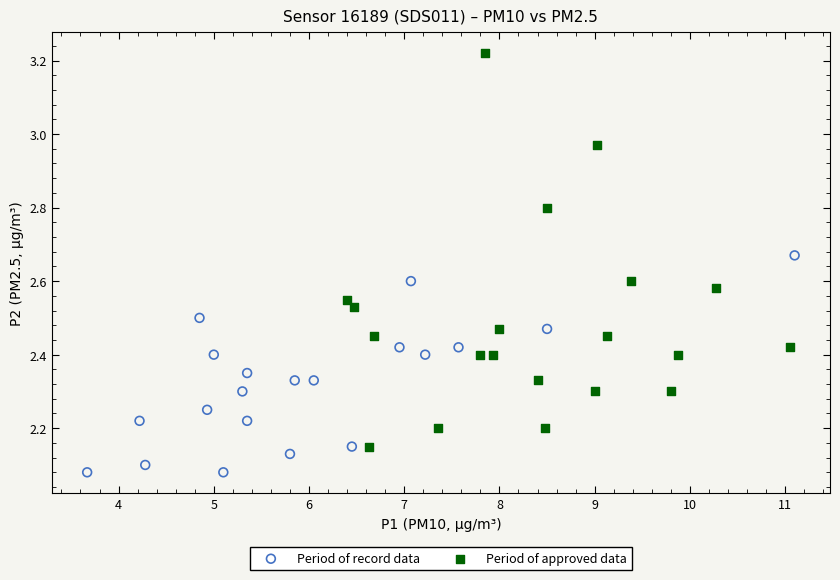

Which series reaches the minimum Y coordinate?

Period of record data